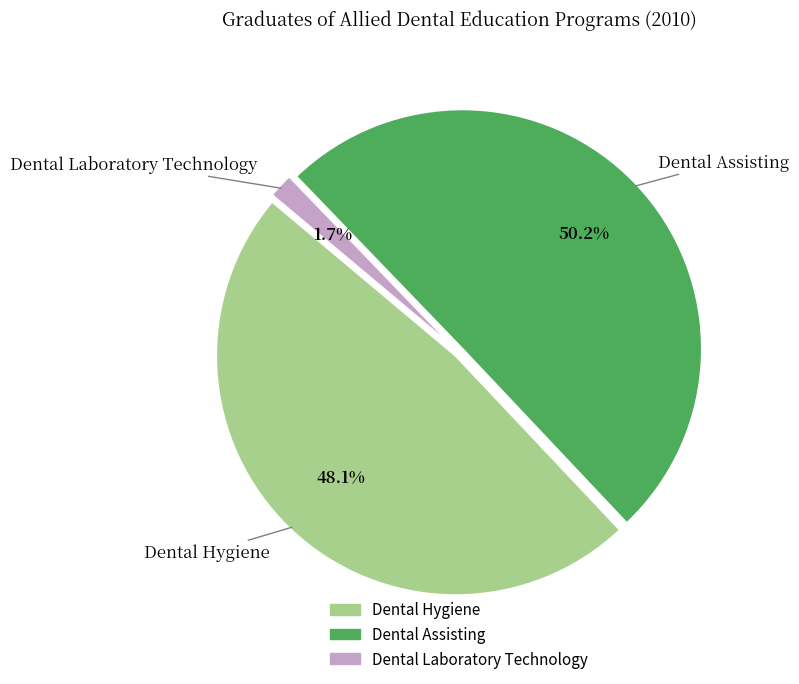

To the nearest percent, what is the difference between the largest and smallest slice percentages?

48%